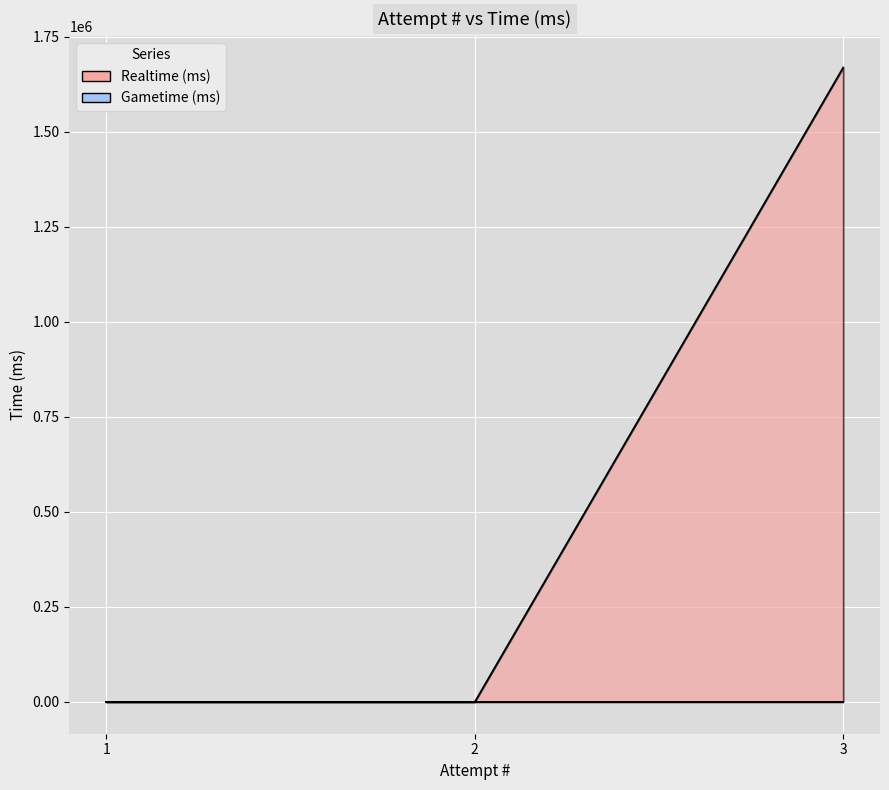

Where is the data nearest to the value 834378?

1